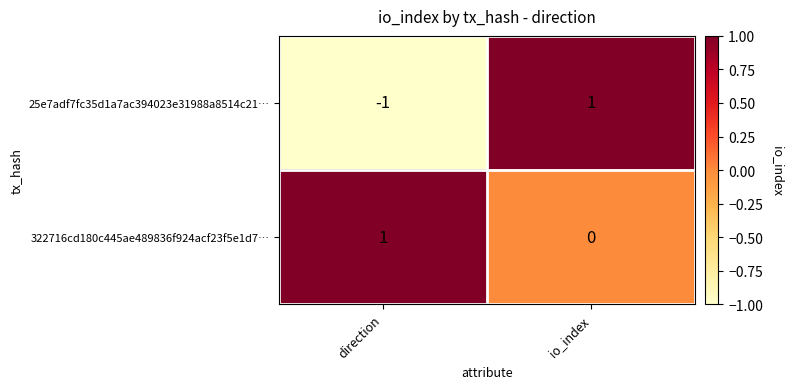

Where is 322716cd180c445ae489836f924acf23f5e1d7… nearest to the value 0?

io_index